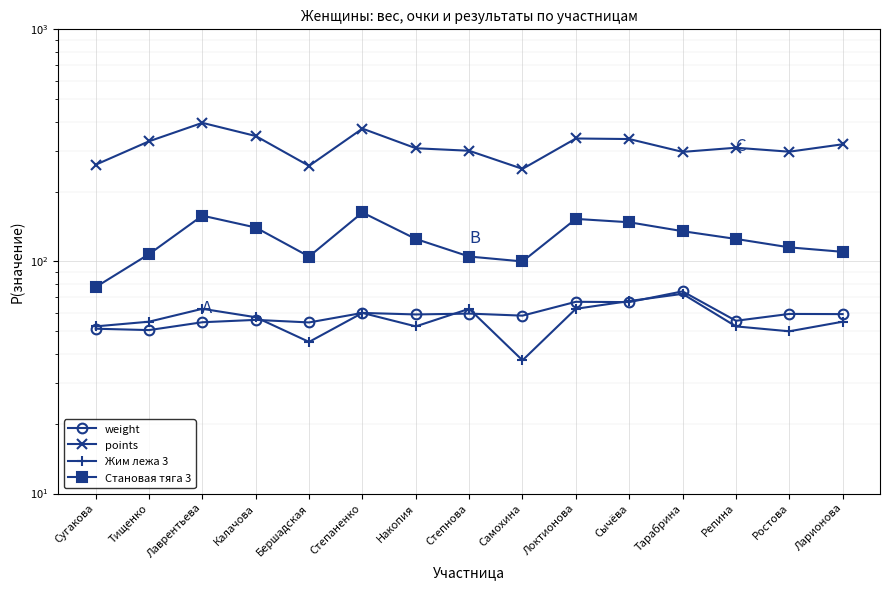

What is the value of the points point at the 15th from the left?

319.7